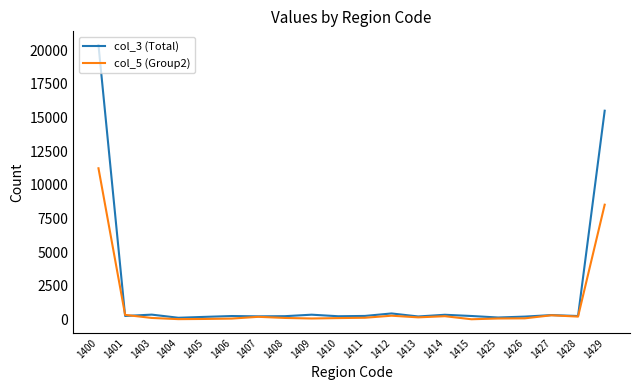

True or false: col_5 (Group2) has a value of 110 at 1410.

True